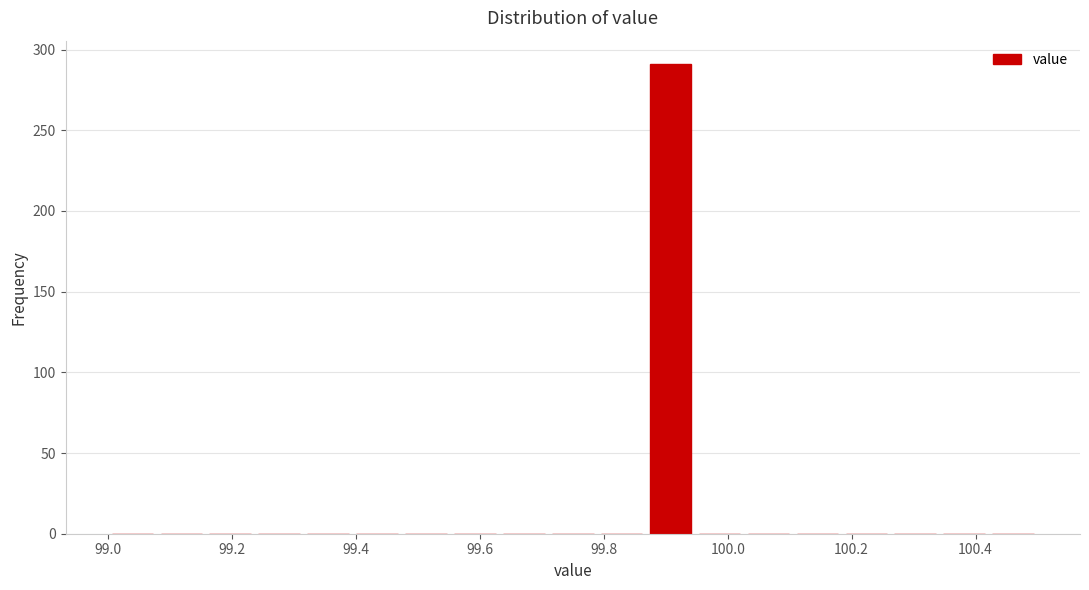

Read against the x-axis, roughly where is the centre of the tallest bar?

99.90